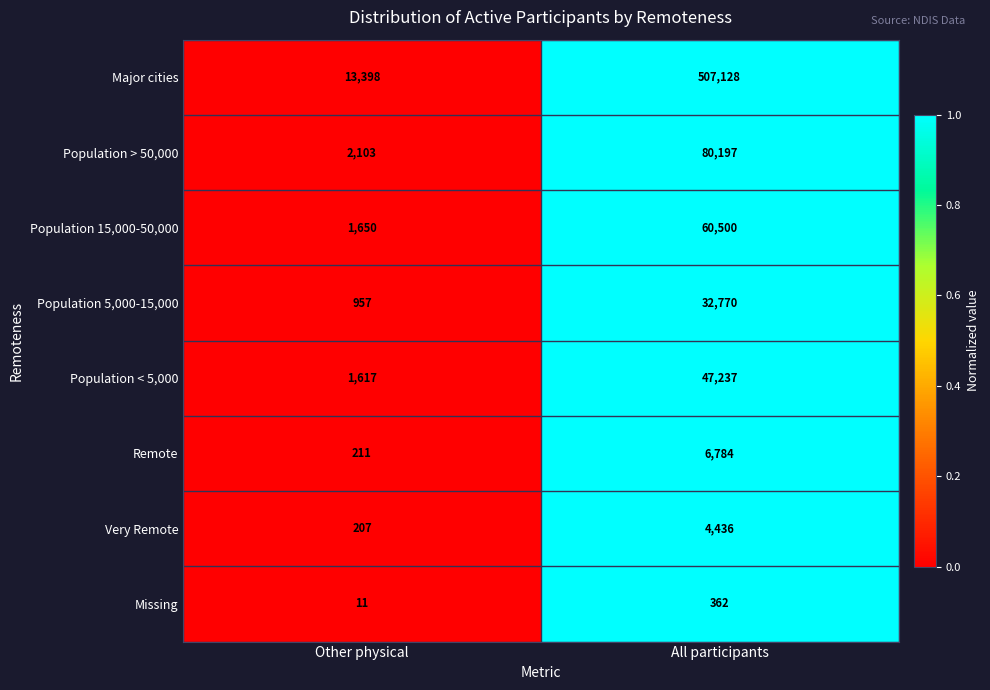

Reading left to right, extract all data points from this chart.

Major cities: Other physical=13398	All participants=507128
Population > 50,000: Other physical=2103	All participants=80197
Population 15,000-50,000: Other physical=1650	All participants=60500
Population 5,000-15,000: Other physical=957	All participants=32770
Population < 5,000: Other physical=1617	All participants=47237
Remote: Other physical=211	All participants=6784
Very Remote: Other physical=207	All participants=4436
Missing: Other physical=11	All participants=362